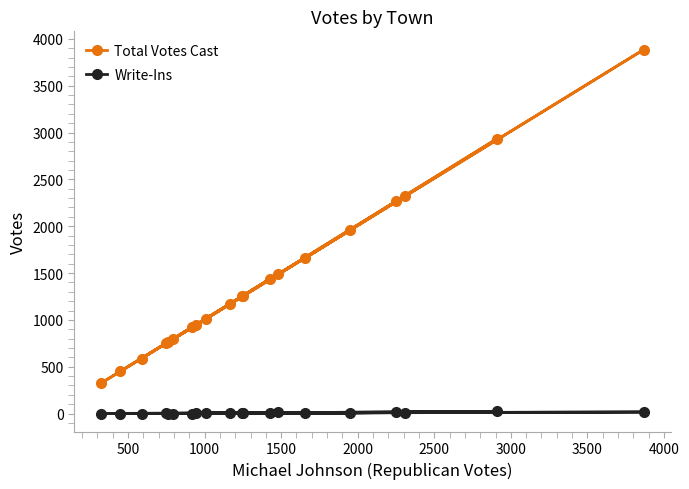

Which series has the largest range (max minus min)?

Total Votes Cast